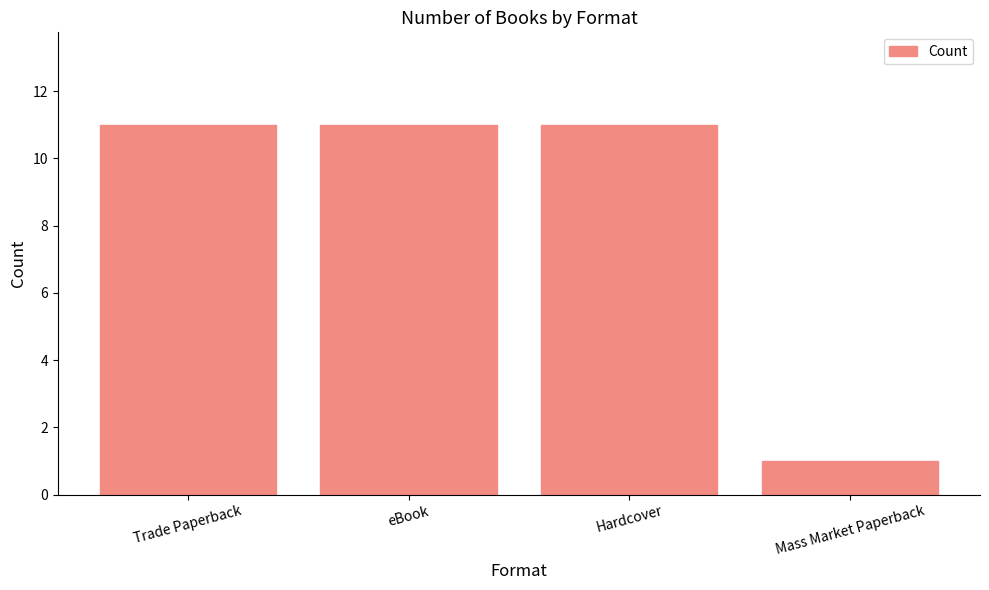

What is the difference between the maximum and minimum values?

10